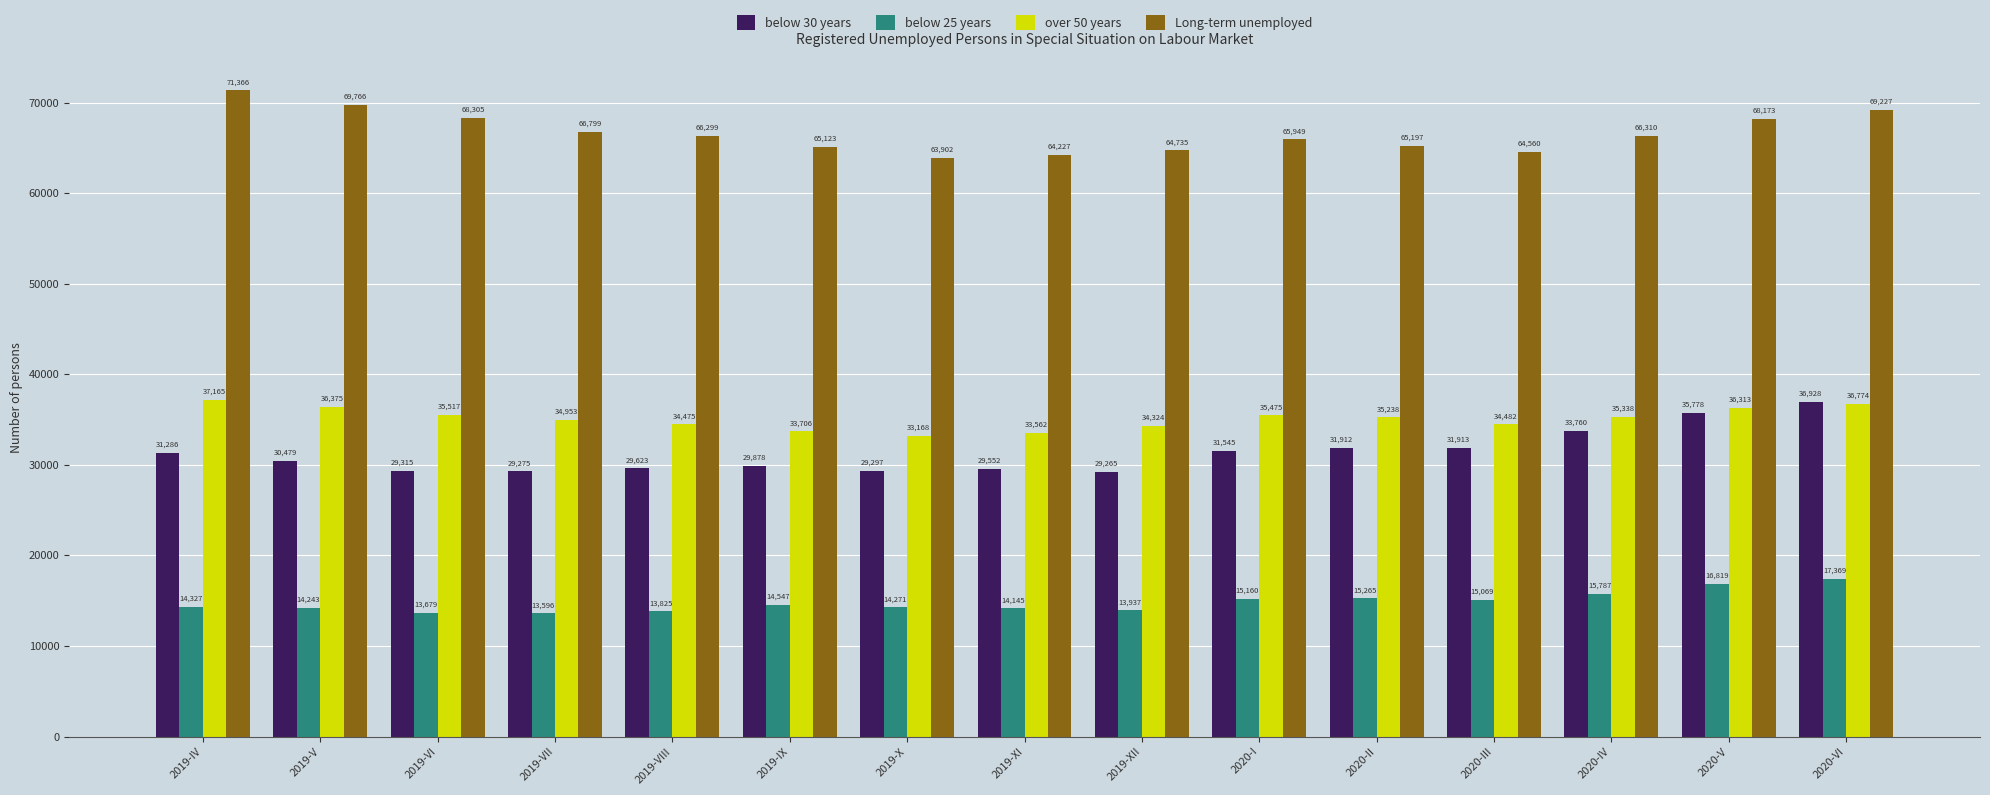

Rank the categories by Long-term unemployed value from highest to lowest.

2019-IV, 2019-V, 2020-VI, 2019-VI, 2020-V, 2019-VII, 2020-IV, 2019-VIII, 2020-I, 2020-II, 2019-IX, 2019-XII, 2020-III, 2019-XI, 2019-X